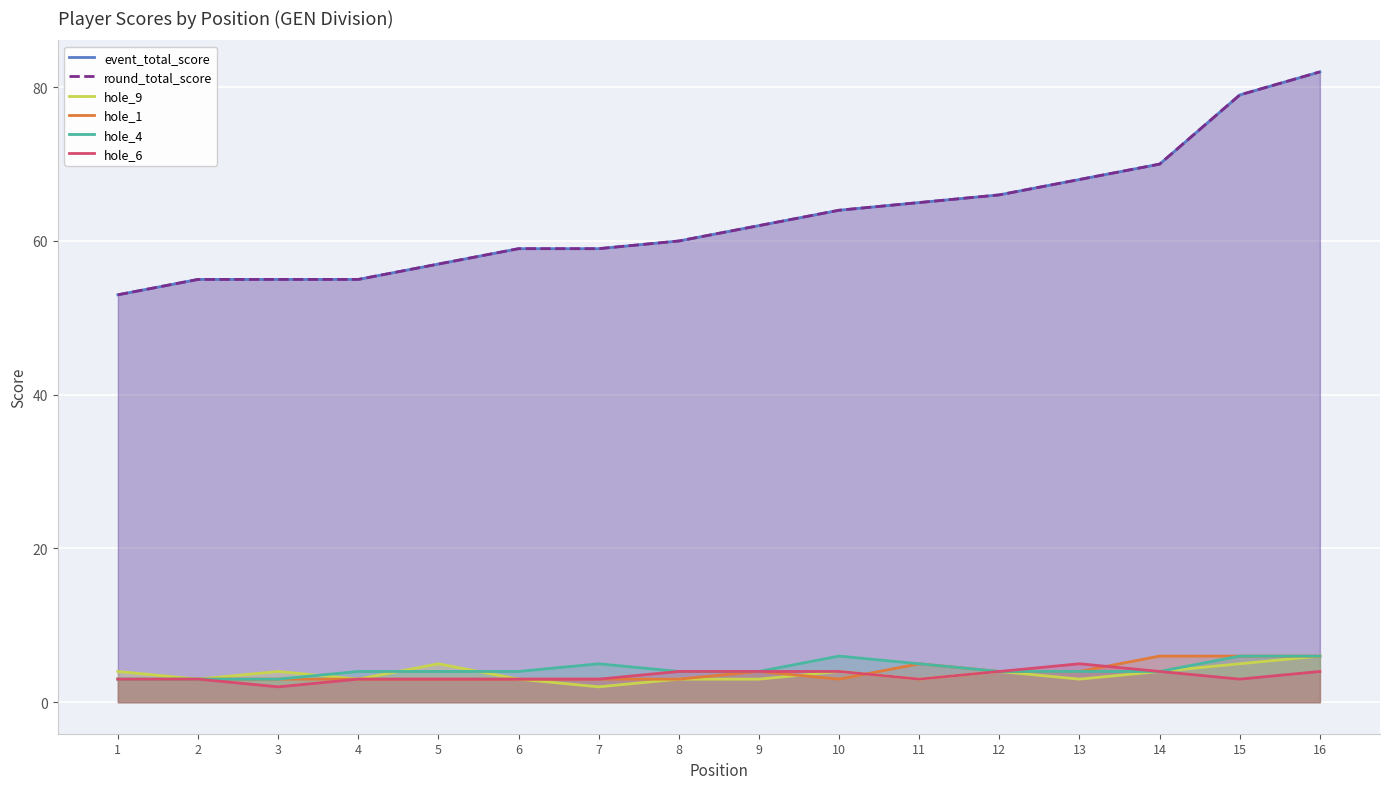

List the labels in order of hole_9 value, largest first.

16, 5, 15, 1, 3, 10, 12, 14, 2, 4, 6, 8, 9, 11, 13, 7